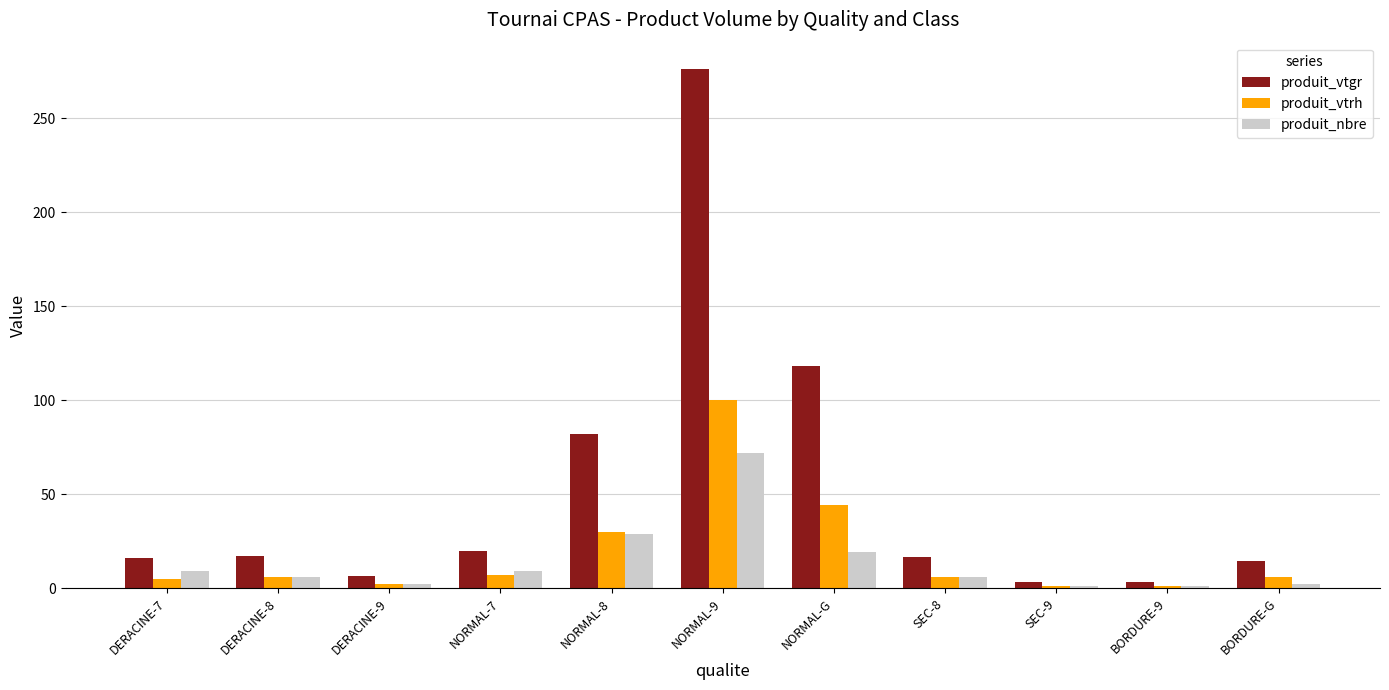

What is the value of the produit_vtgr bar at the 3rd from the left?

6.6